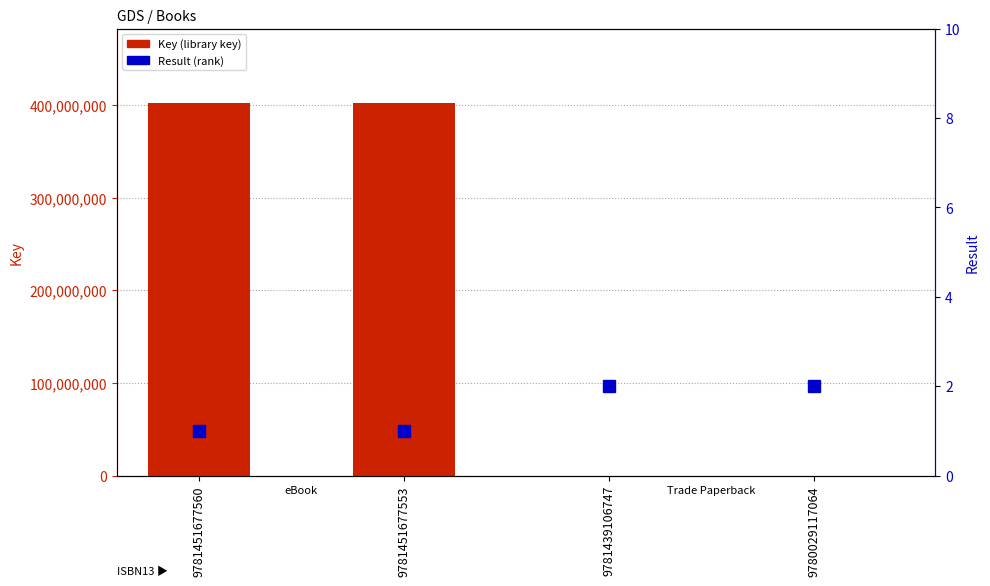

Which category has the lowest value across all series?

9781451677560